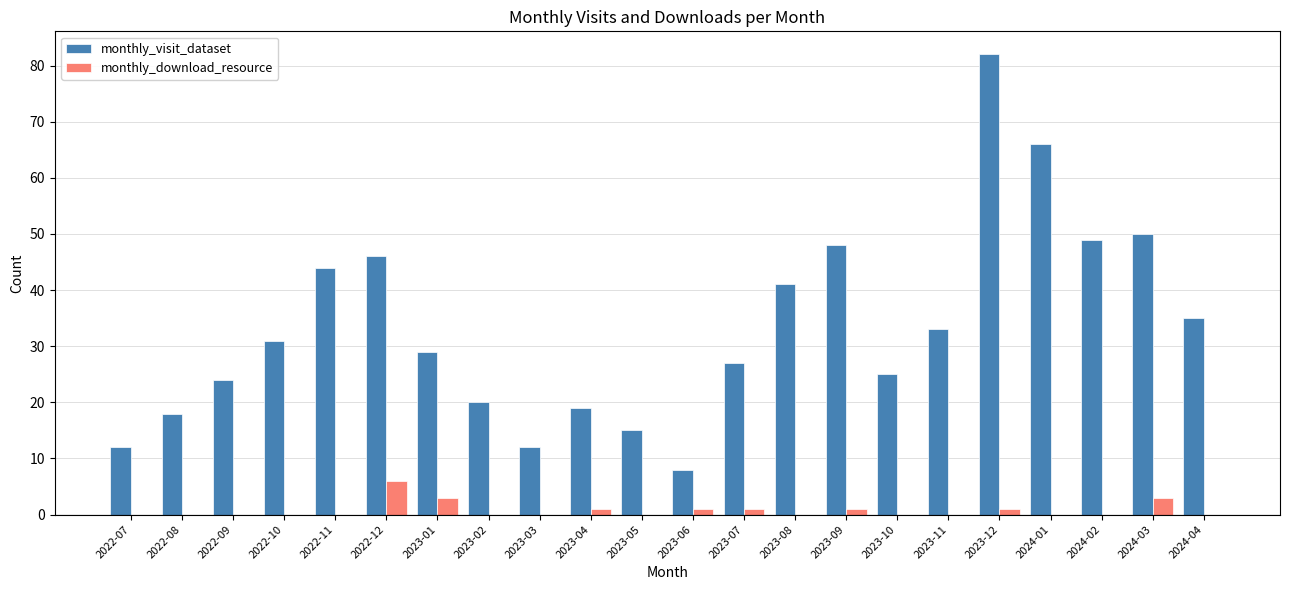

The value of monthly_visit_dataset at 2022-07 is 21. True or false?

False